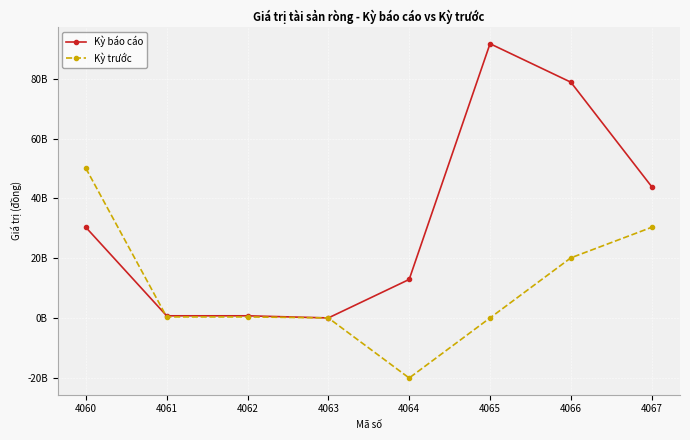

Does the chart have visible grid lines?

Yes